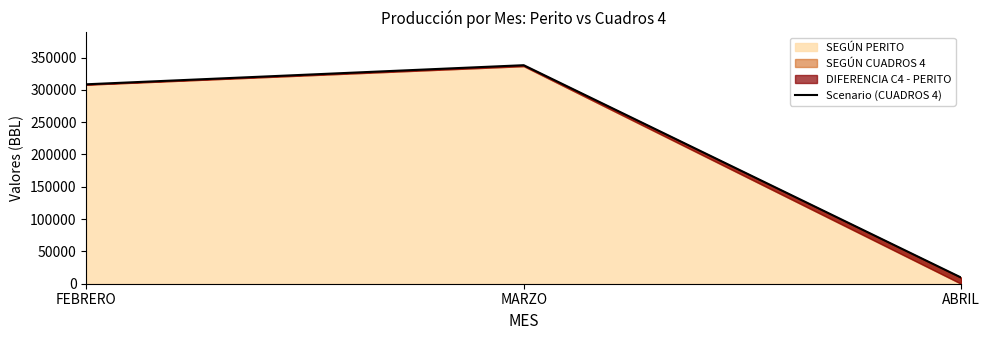

True or false: the data shows 9582 at ABRIL.

True